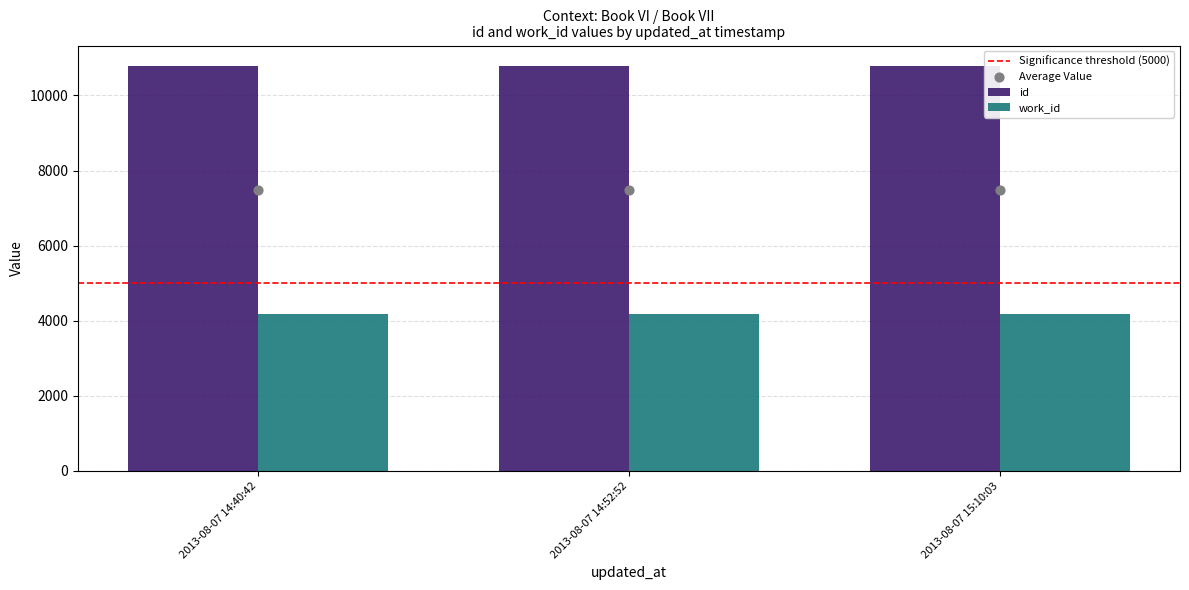

Which has a higher value, 2013-08-07 14:40:42 or 2013-08-07 14:52:52?

2013-08-07 14:52:52